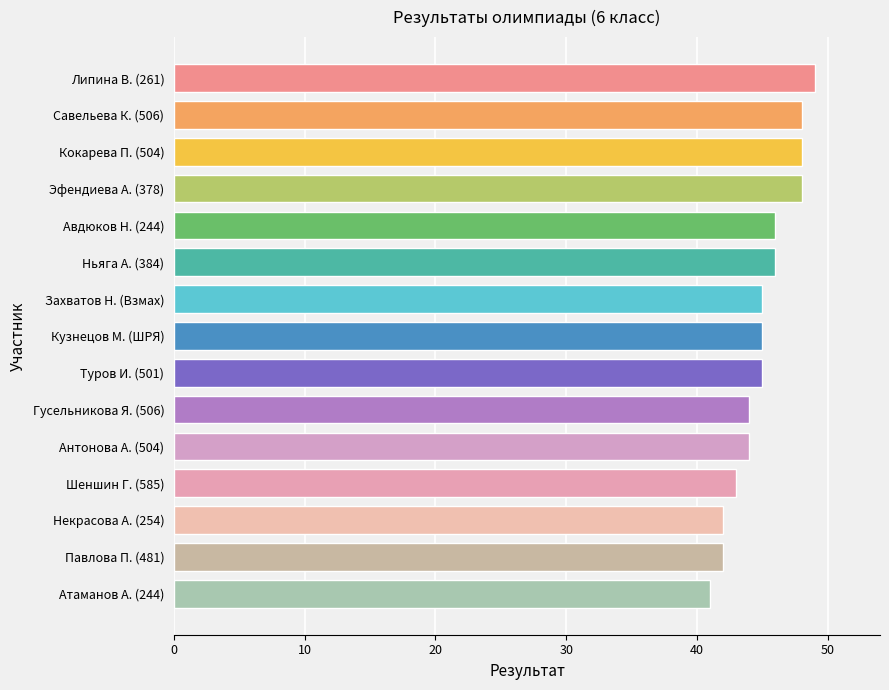

What is the difference between the second highest and second lowest values?

6